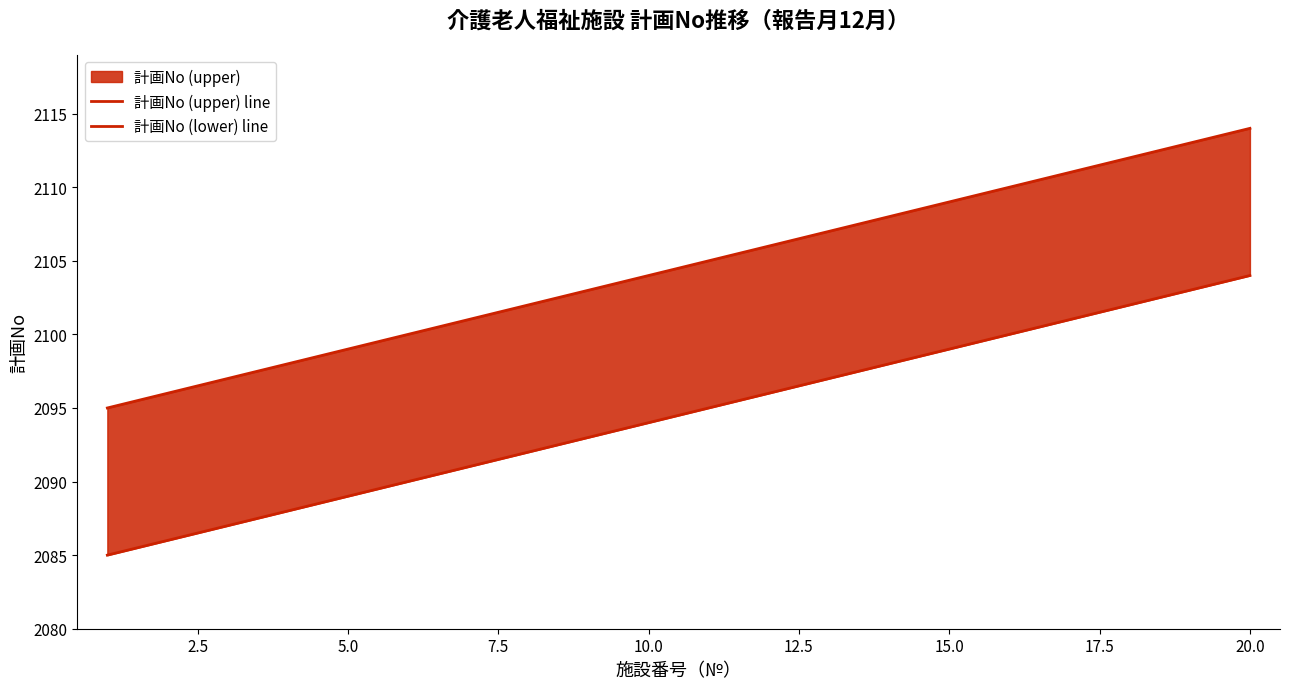

True or false: 計画No (lower) line and 計画No (upper) line cross at least once.

False